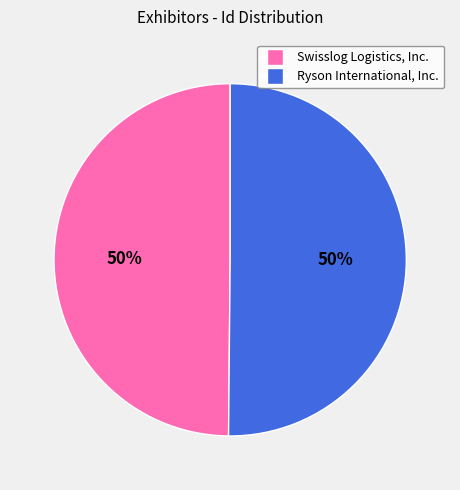

The Ryson International, Inc. slice represents 50% of the pie. True or false?

True